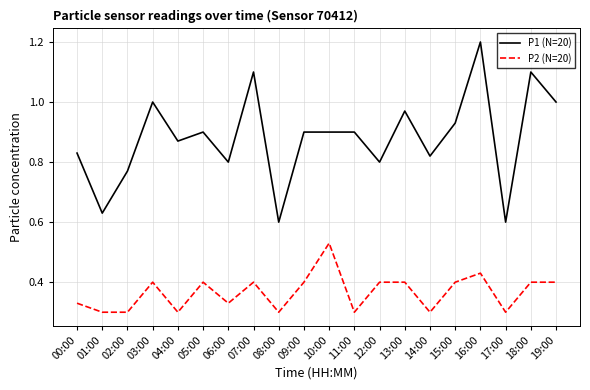

What is the maximum value shown in the chart?

1.2